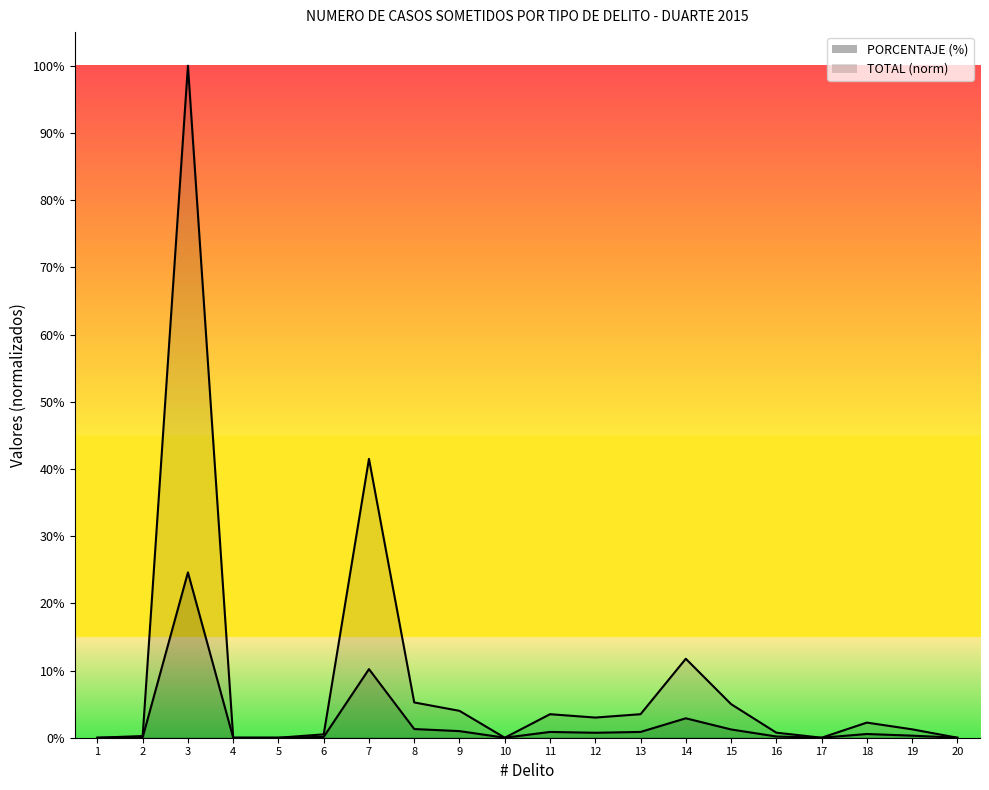

What is the sum of the TOTAL values at 19 and 8?

0.1